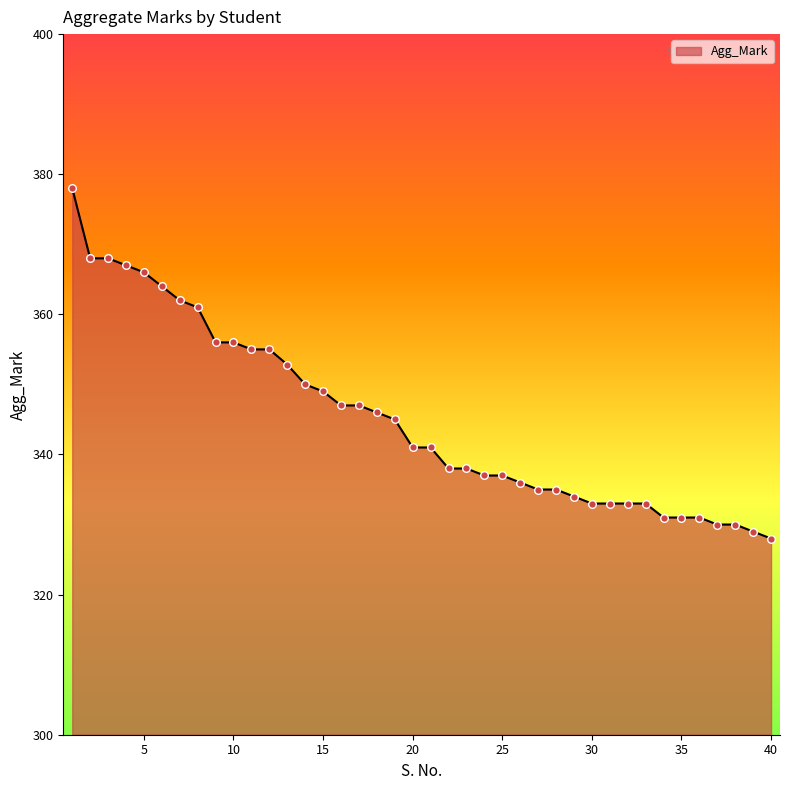

What is the greatest value displayed?

378.0